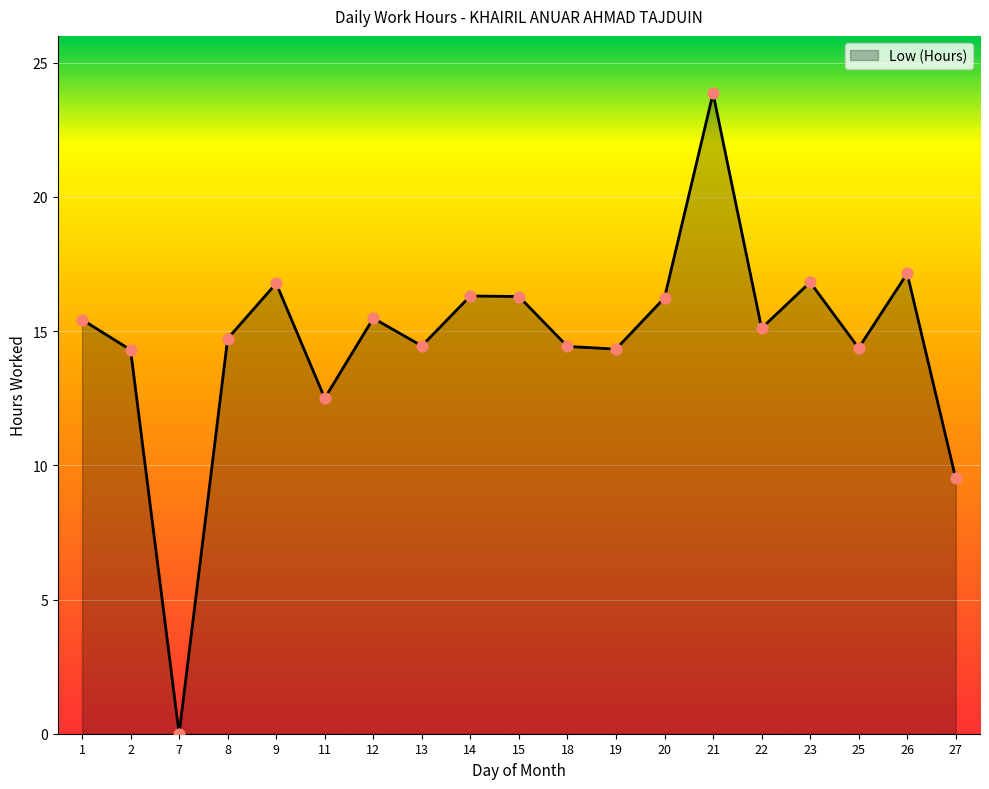

What is the change in value from 1 to 8?

-0.7